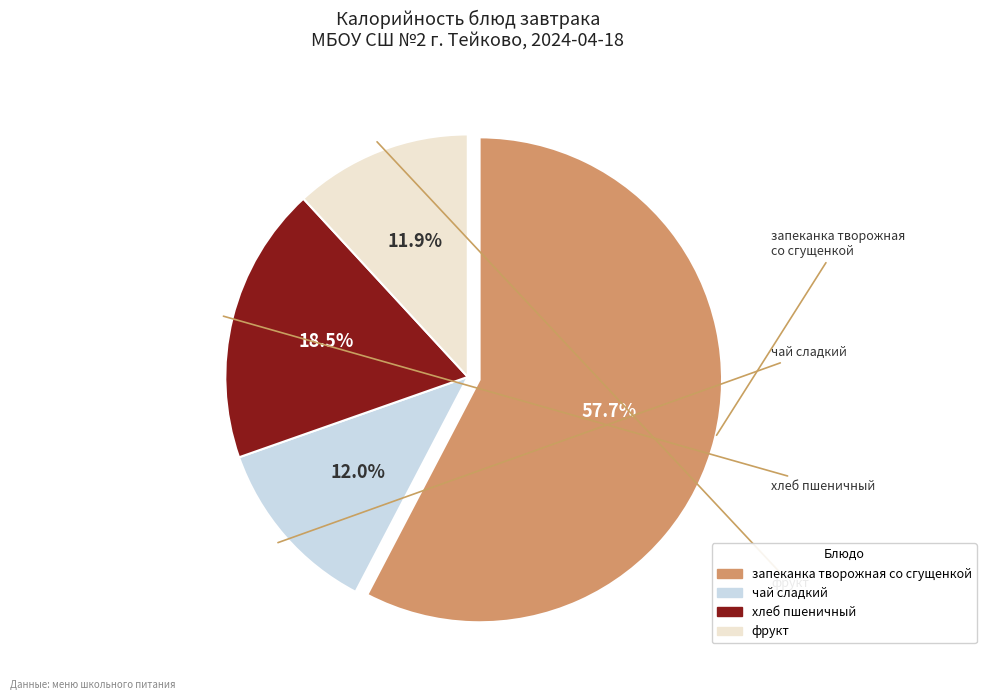

Which category has the biggest portion of the pie?

запеканка творожная со сгущенкой